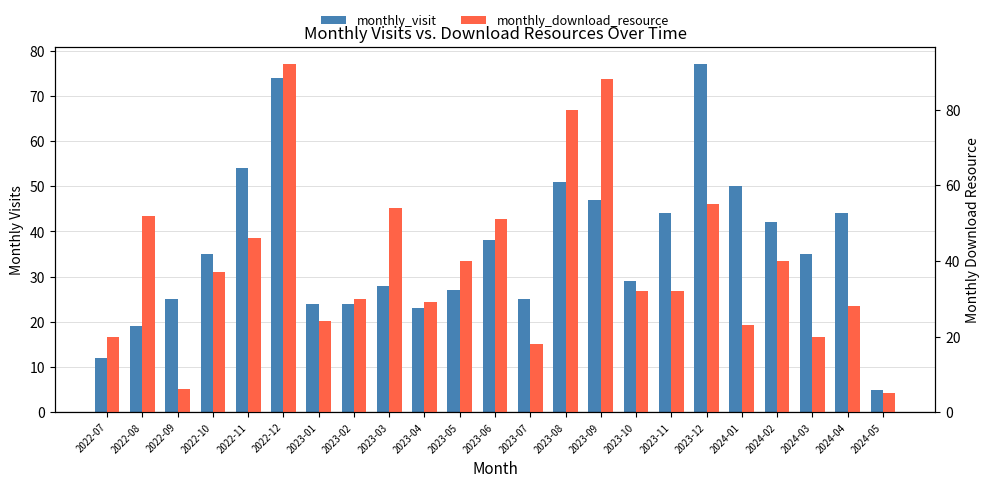

What is the total value across all series at 2024-02?

82